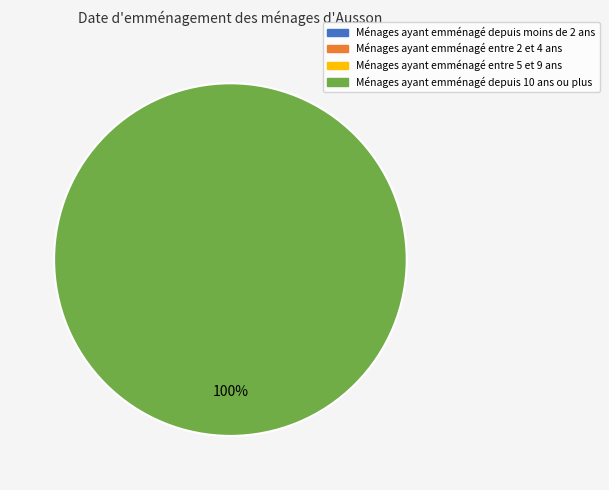

To the nearest percent, what percentage of the pie is tx_type=Regular, direction=1?

100%